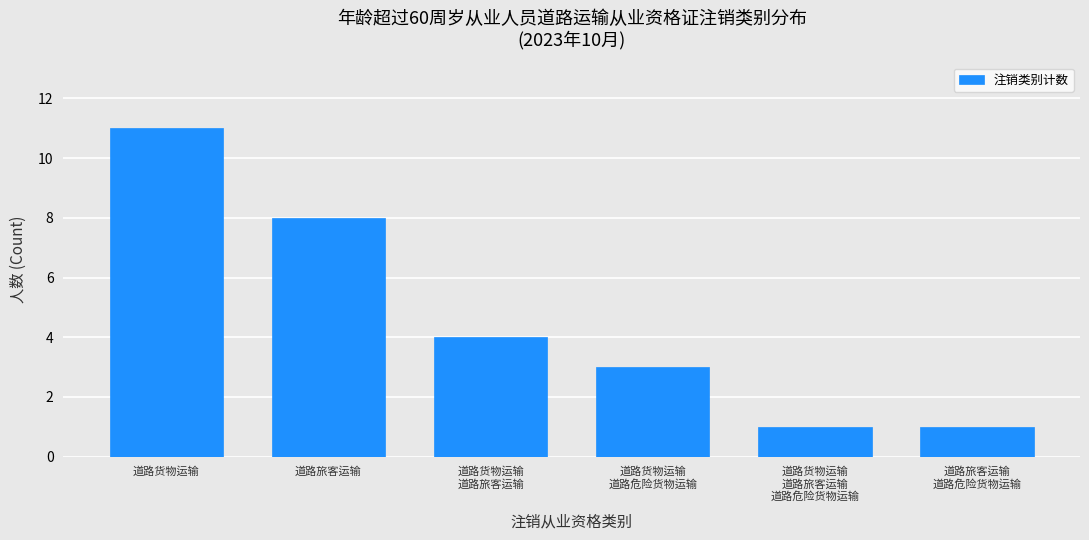

Reading left to right, transcribe all the data shown in this chart.

11	8	4	3	1	1